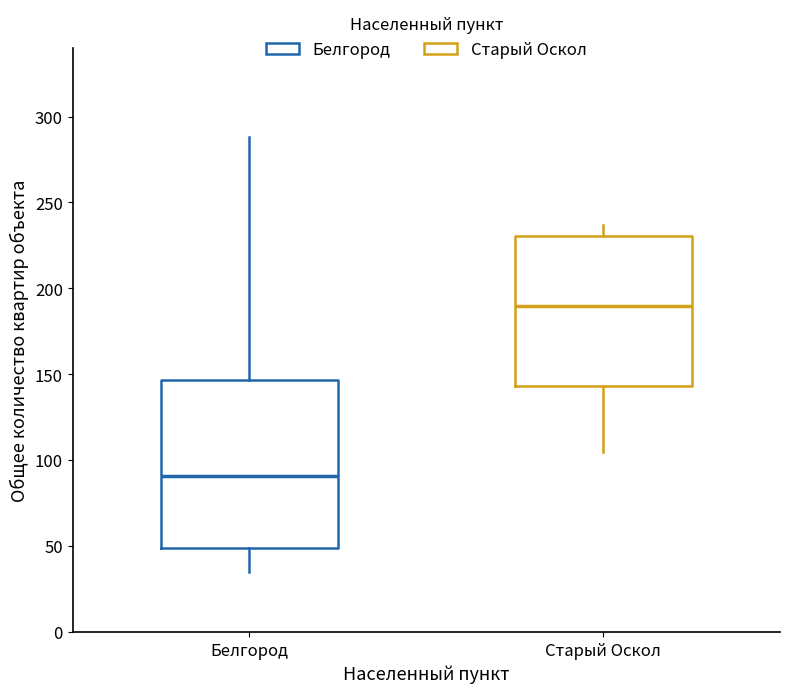

Comparing the boxes themselves (not the whiskers), which one is the tallest?

Белгород